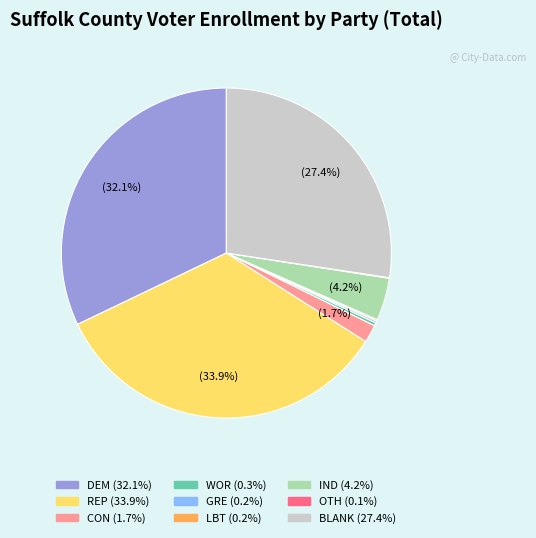

Which category has the biggest portion of the pie?

REP